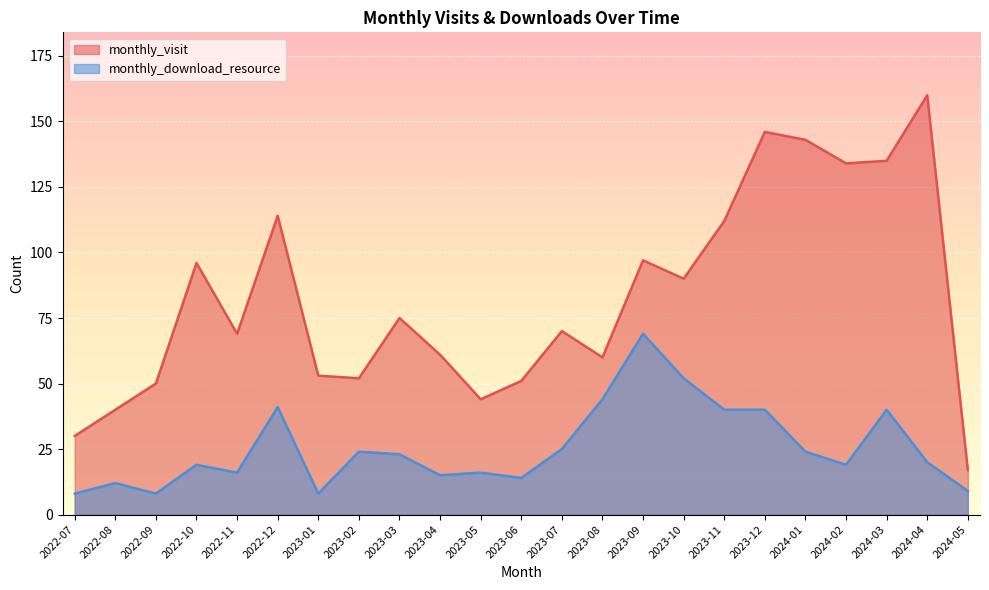

True or false: monthly_download_resource has more than 1 interior local peaks.

True